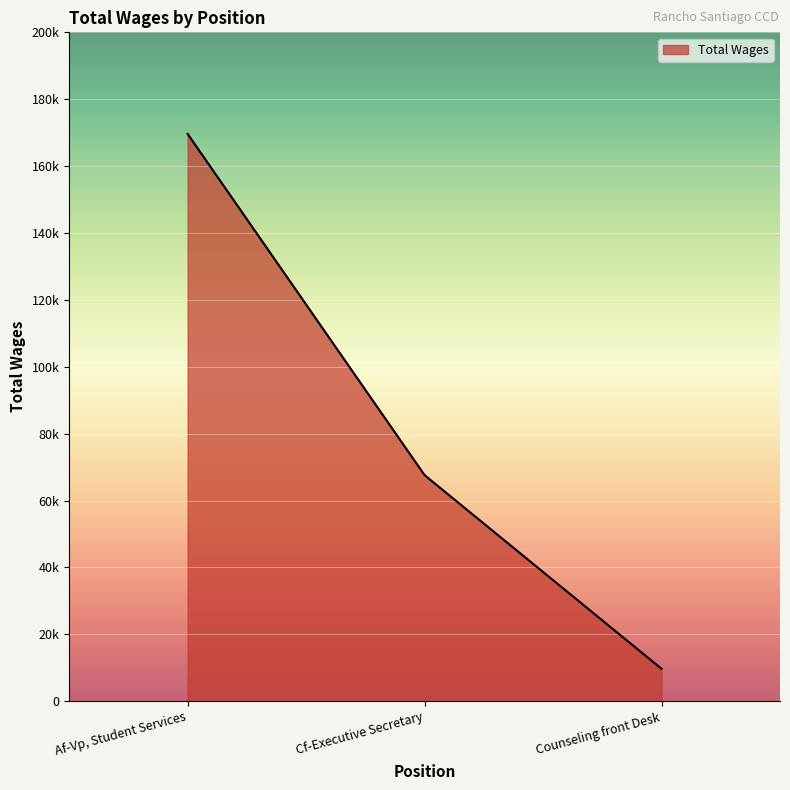

What is the smallest value displayed?

9694